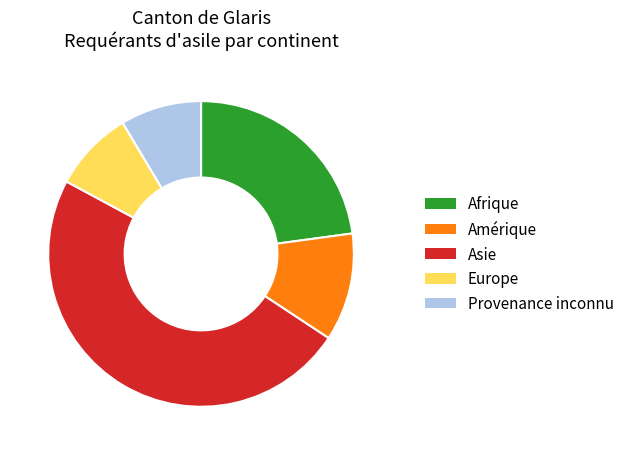

What is the ratio of the value at Afrique to the value at Europe?

2.7